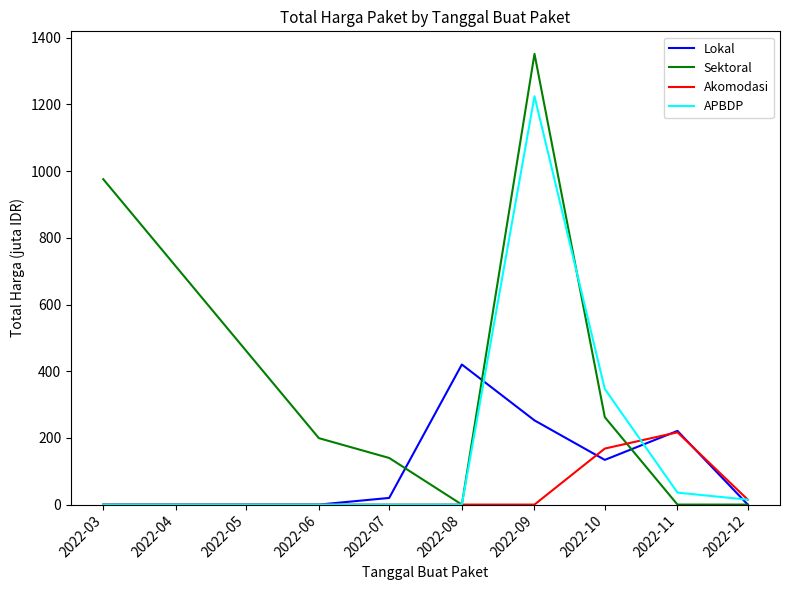

List the series in order of their overall mean, highest first.

Sektoral, APBDP, Lokal, Akomodasi